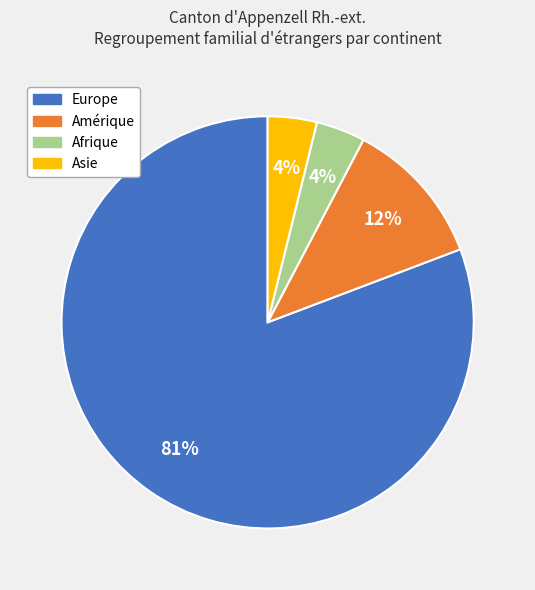

To the nearest percent, what is the average slice percentage?

25%